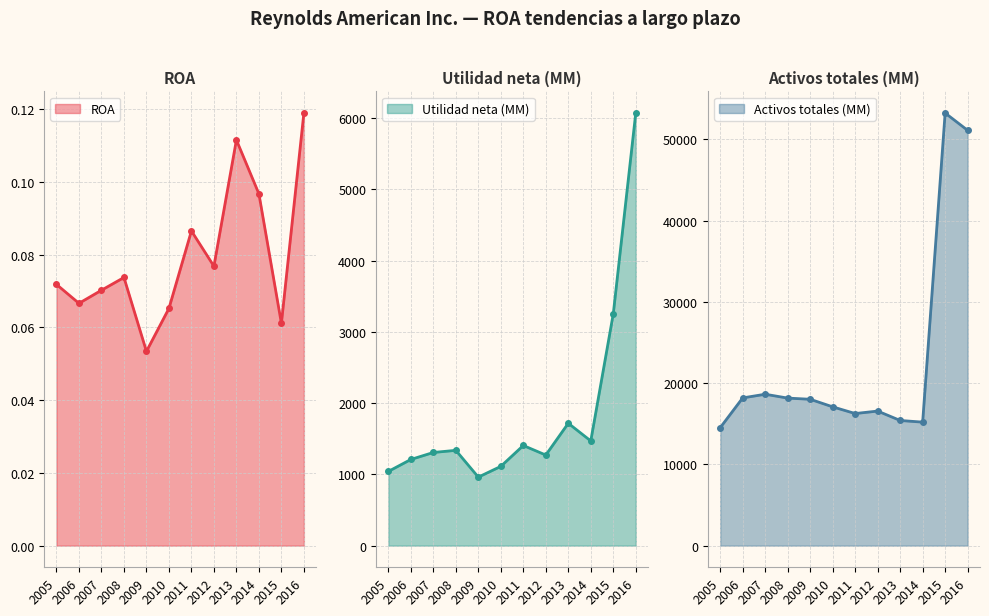

True or false: Utilidad neta (MM) and ROA intersect in this chart.

False